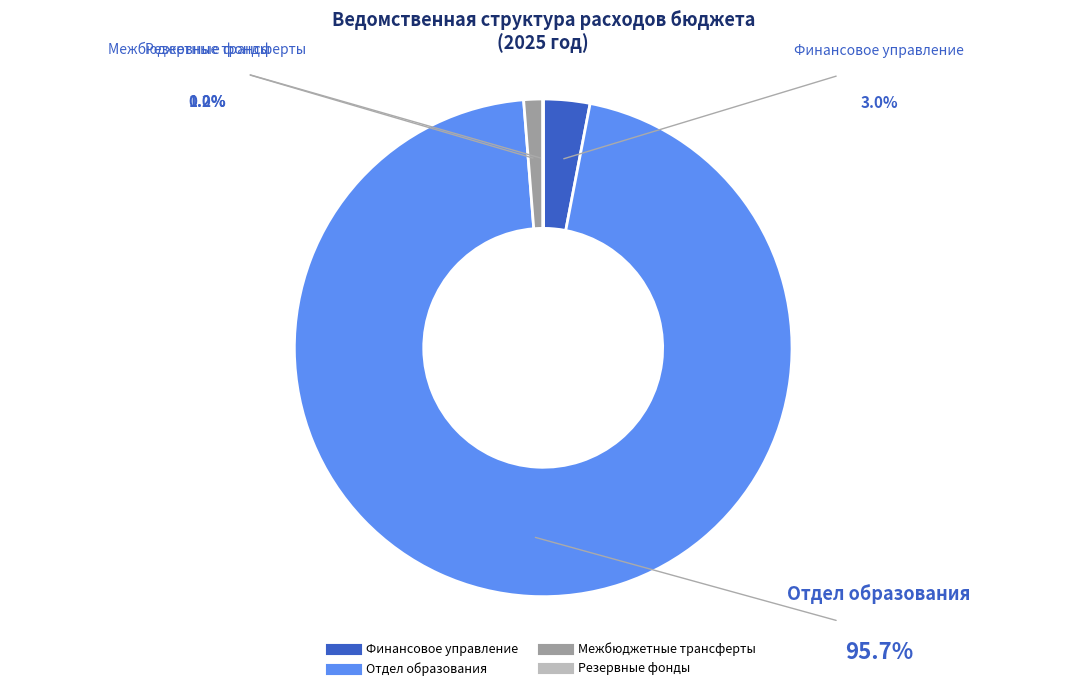

Is there a majority slice in this chart?

Yes